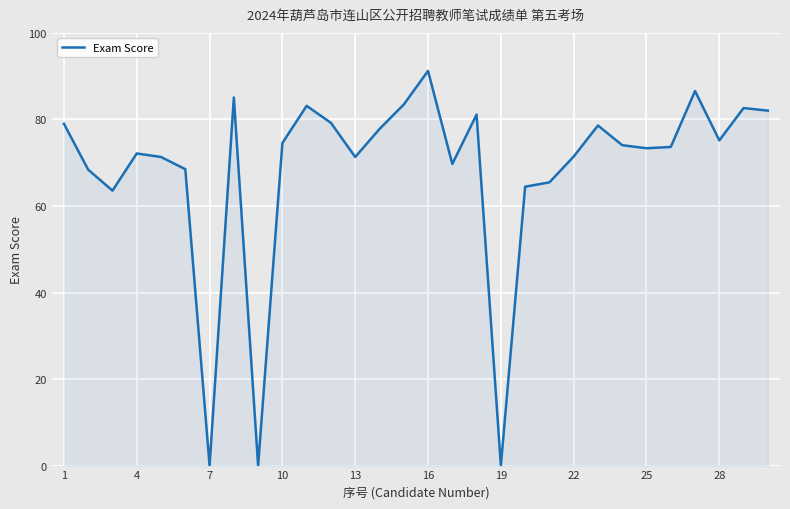

What is the greatest value displayed?

91.2